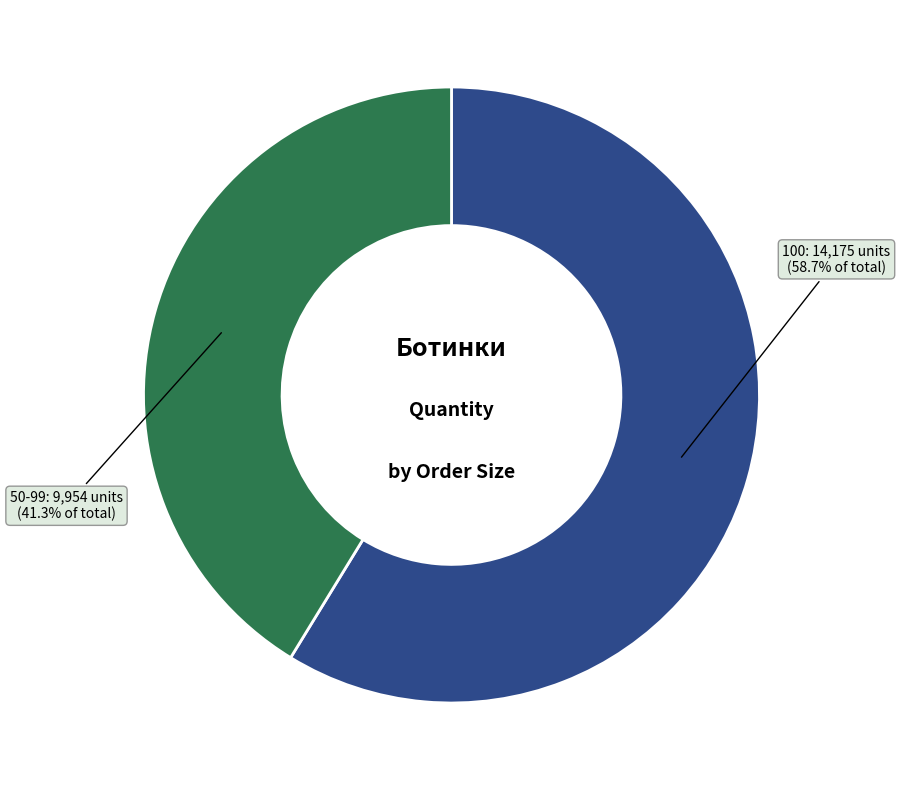

Which slice is the smallest?

50-99